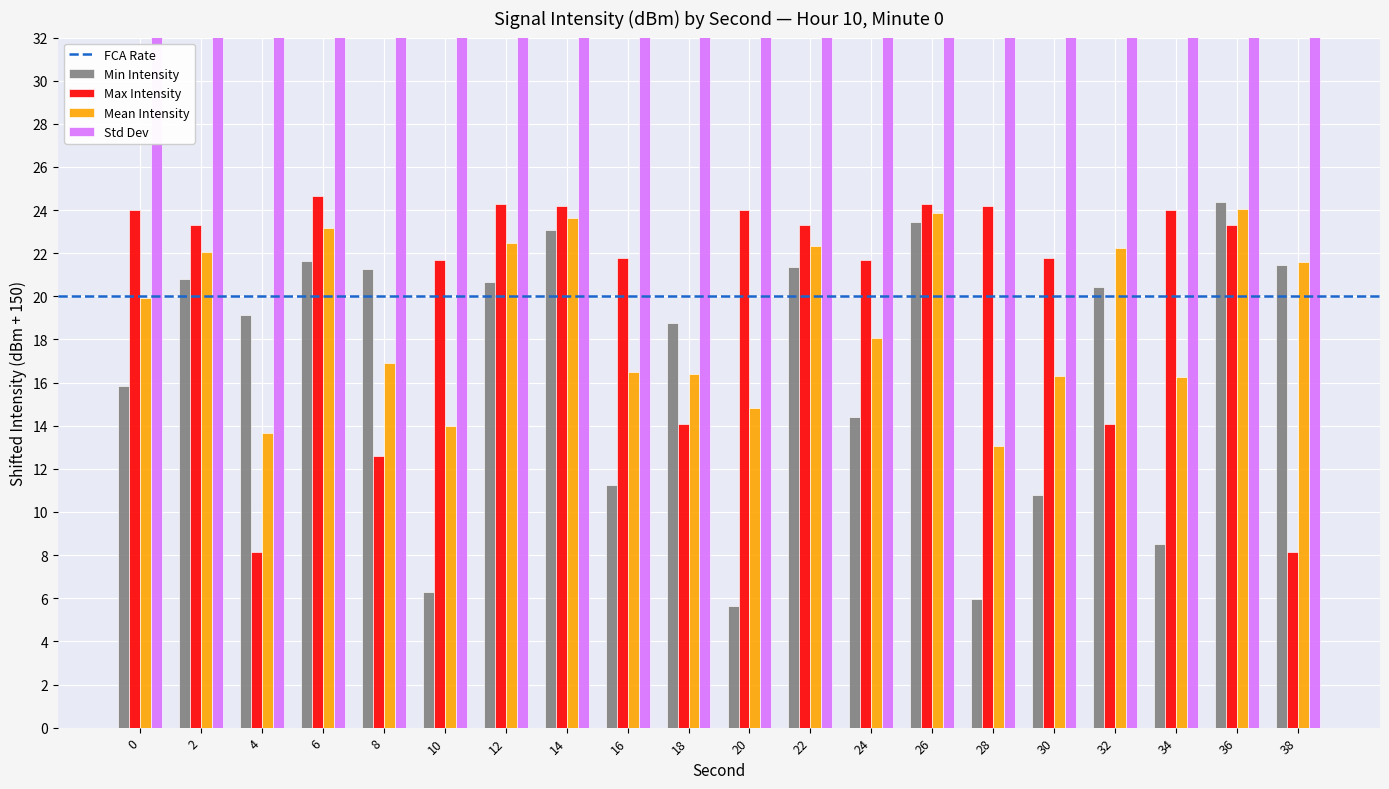

Reading left to right, extract all data points from this chart.

Min Intensity: 15.8	20.8	19.1	21.7	21.3	6.3	20.7	23.1	11.2	18.8	5.6	21.3	14.4	23.4	6.0	10.8	20.4	8.5	24.4	21.5
Max Intensity: 24.0	23.3	8.2	24.6	12.6	21.7	24.3	24.2	21.8	14.1	24.0	23.3	21.7	24.3	24.2	21.8	14.1	24.0	23.3	8.2
Mean Intensity: 19.9	22.1	13.7	23.1	16.9	14.0	22.5	23.6	16.5	16.4	14.8	22.3	18.0	23.9	13.1	16.3	22.3	16.3	24.0	21.6
Std Dev: 154.1	151.4	155.5	151.5	154.3	157.7	151.8	150.4	155.3	152.3	159.2	151.0	153.6	150.7	159.1	155.5	152.0	158.0	150.2	150.1